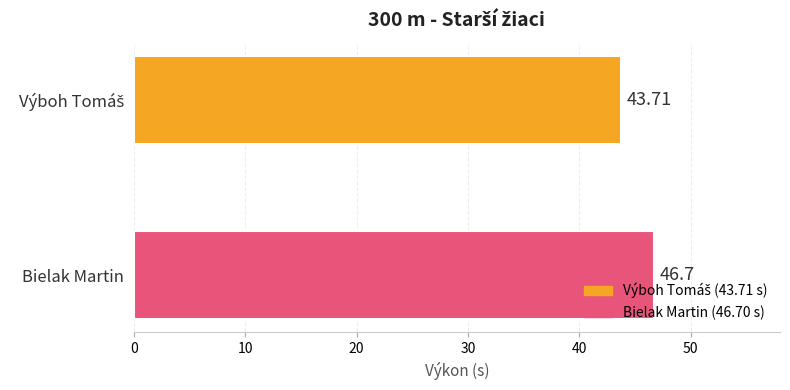

What is the label of the 1st bar from the bottom?

Bielak Martin